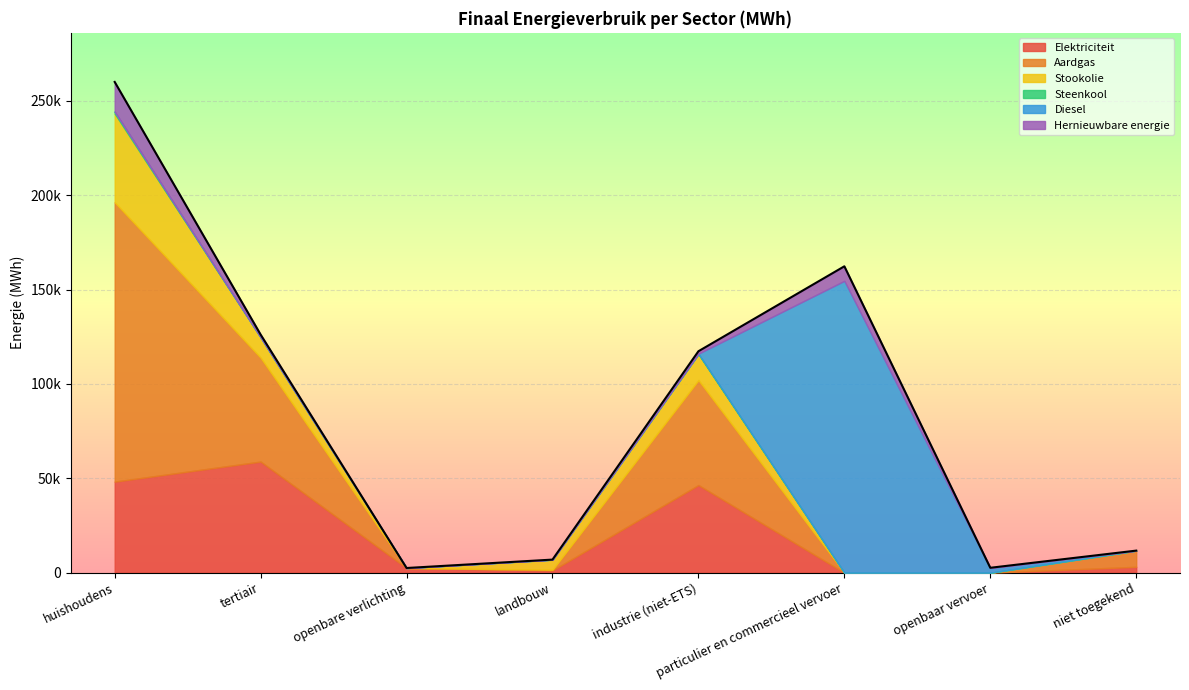

In Aardgas, how many points are higher than both neighbors (excluding endpoints)?

1